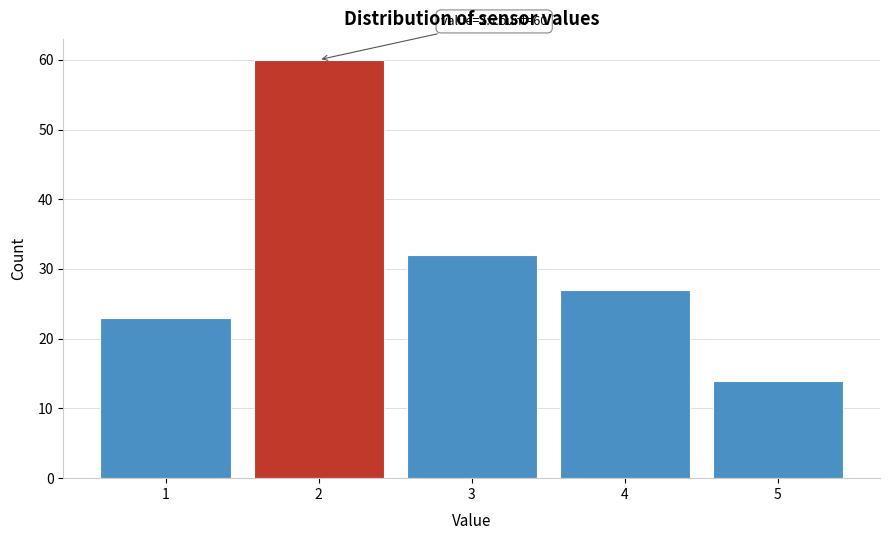

Which range on the x-axis has the tallest bar?

1.5 to 2.5